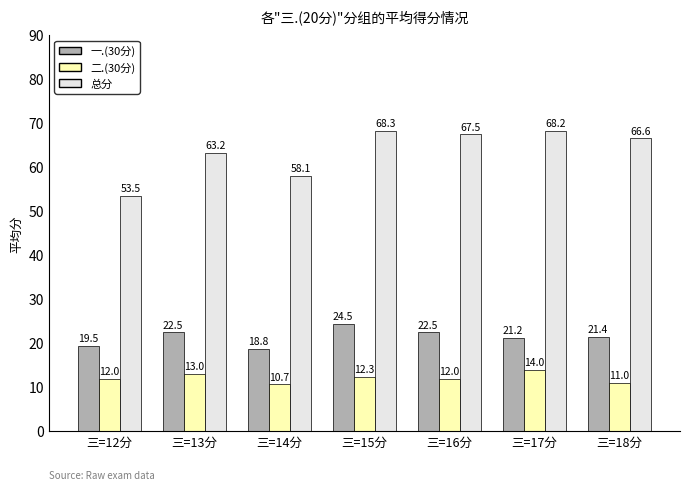

Is the value of 二.(30分) at 三=15分 greater than the value of 一.(30分) at 三=13分?

No